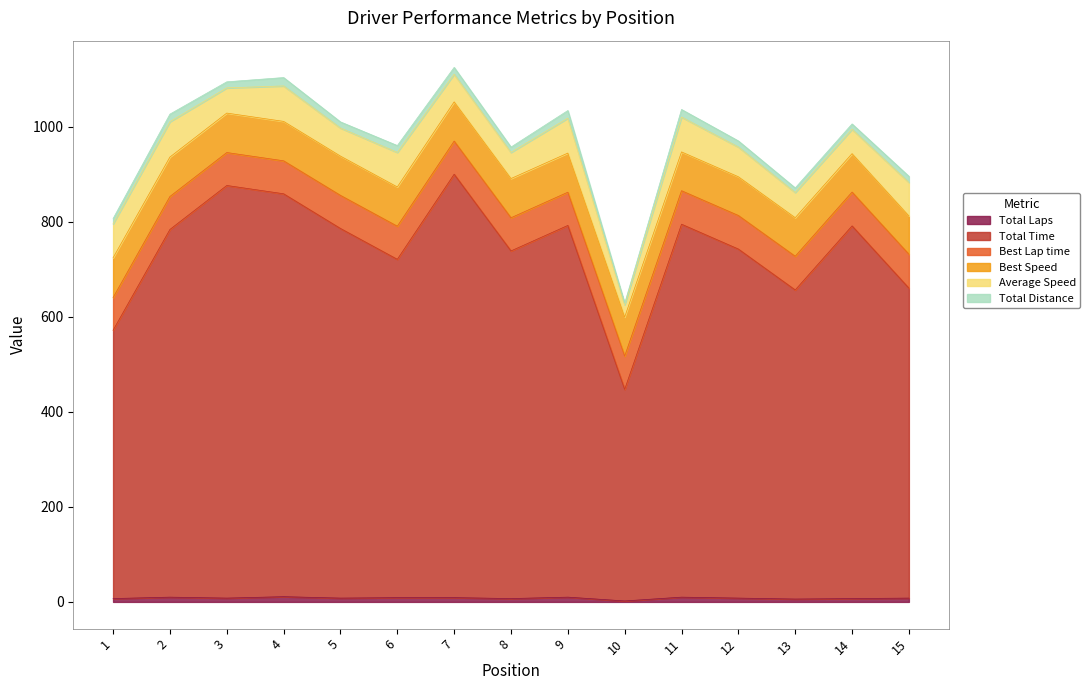

What is the value of the Best Speed point at the 14th from the left?

80.9